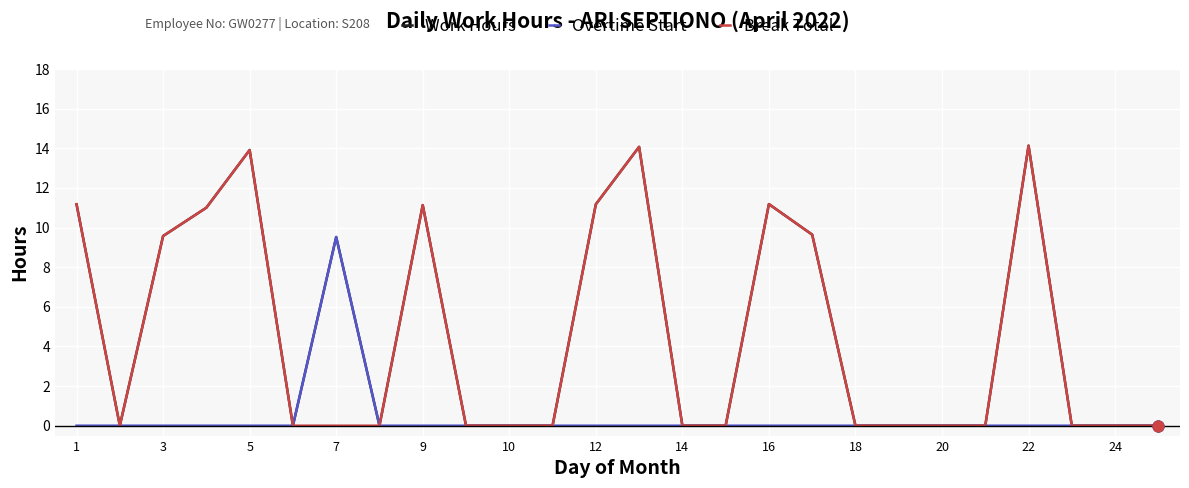

At which category is the sum across all series the highest?

22